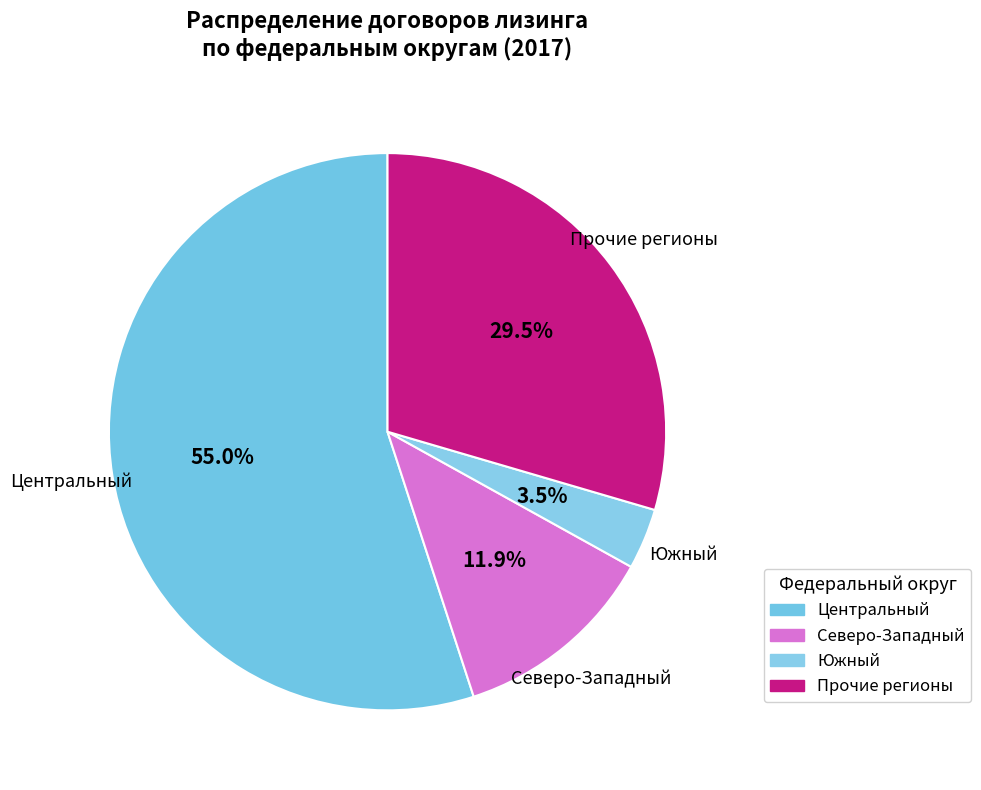

Rank the categories by value from highest to lowest.

Центральный, Прочие регионы, Северо-Западный, Южный